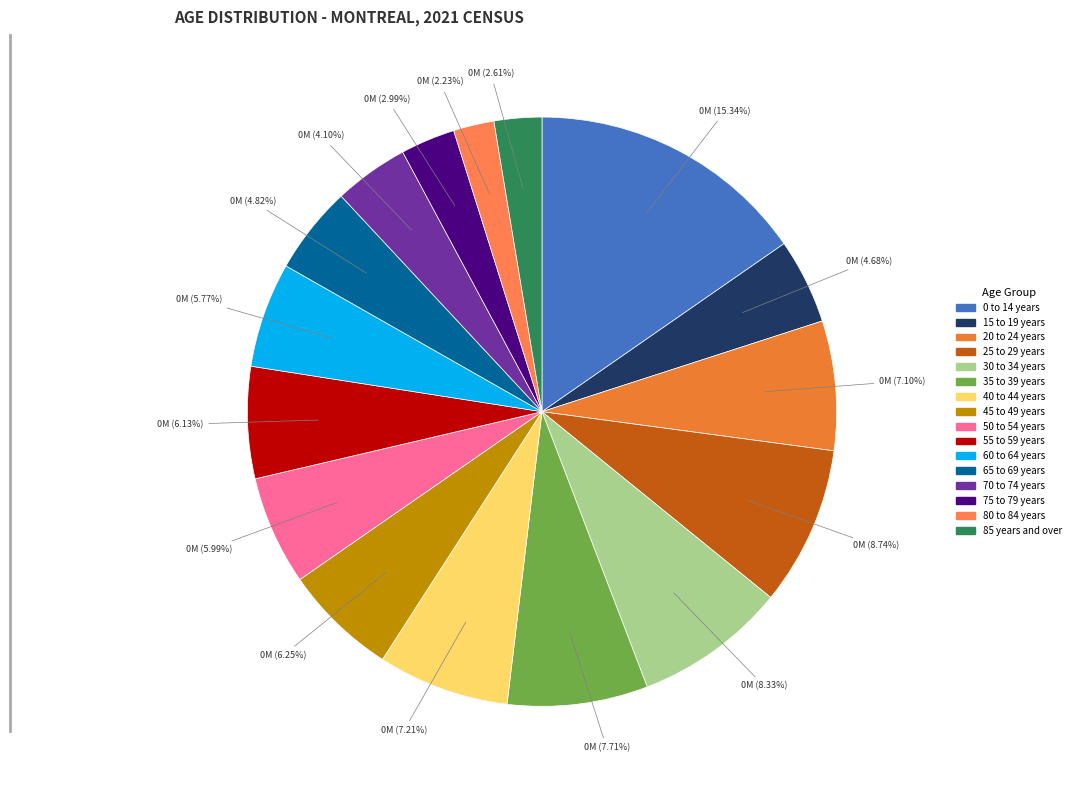

How many segments does this pie chart have?

16